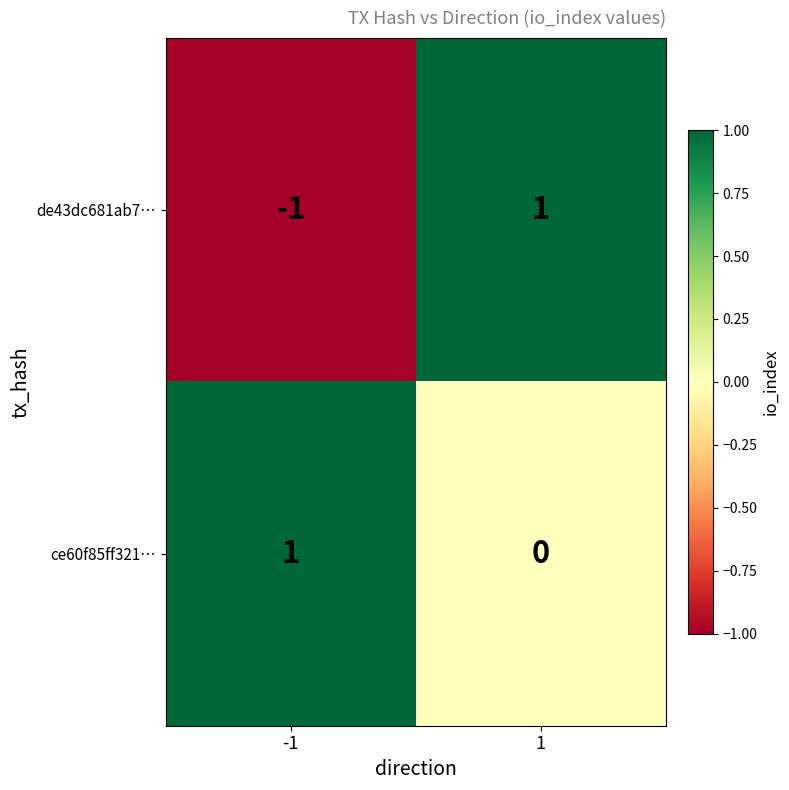

What is the difference between the highest and lowest values at -1?

2